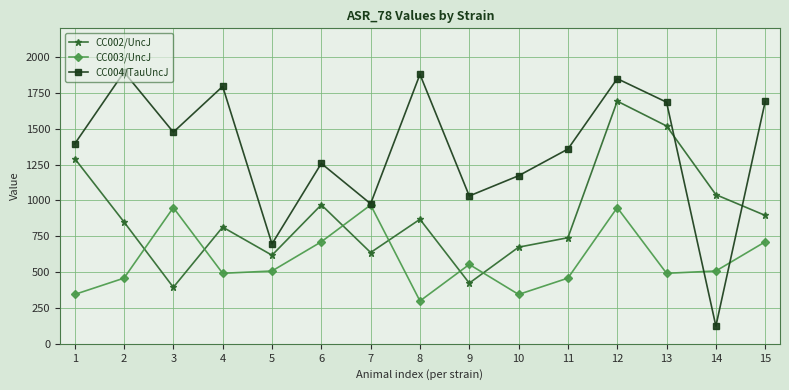

Is this an area chart (filled region under the line)?

No